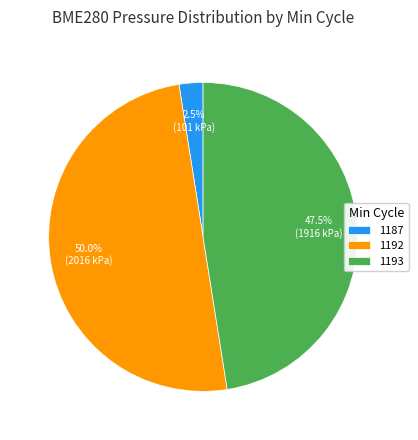

Which has a higher value, 1187 or 1192?

1192